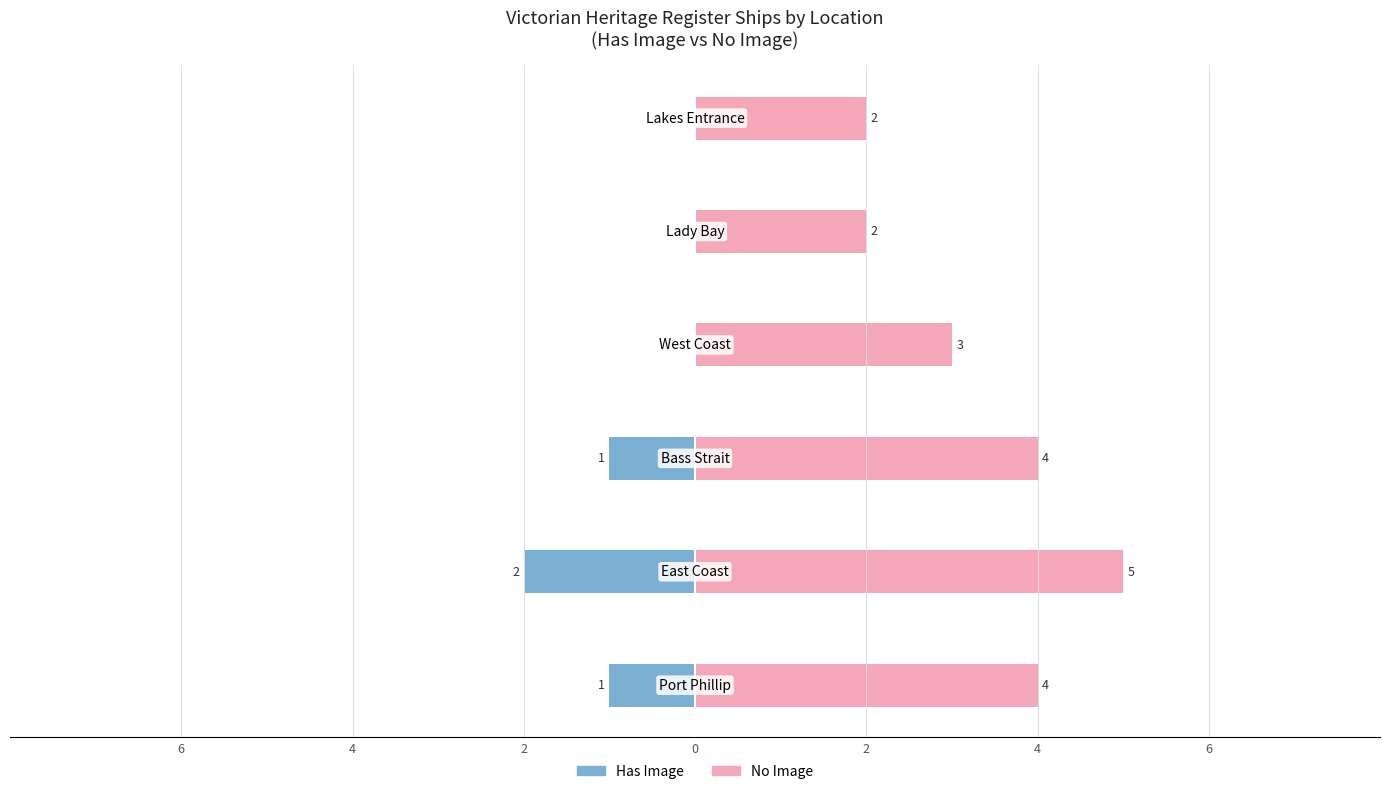

Reading left to right, list all the values displayed in this chart.

Has Image: -1	-2	-1	0	0	0
No Image: 4	5	4	3	2	2